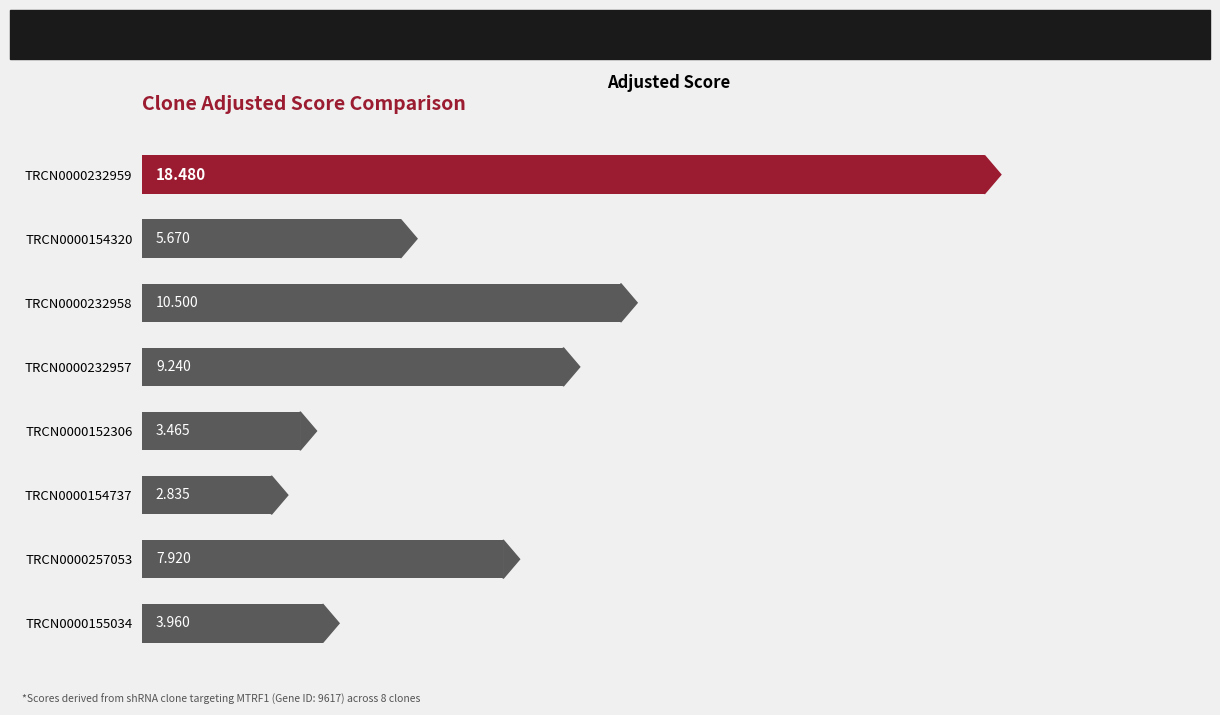

How many data points does each series have?

8